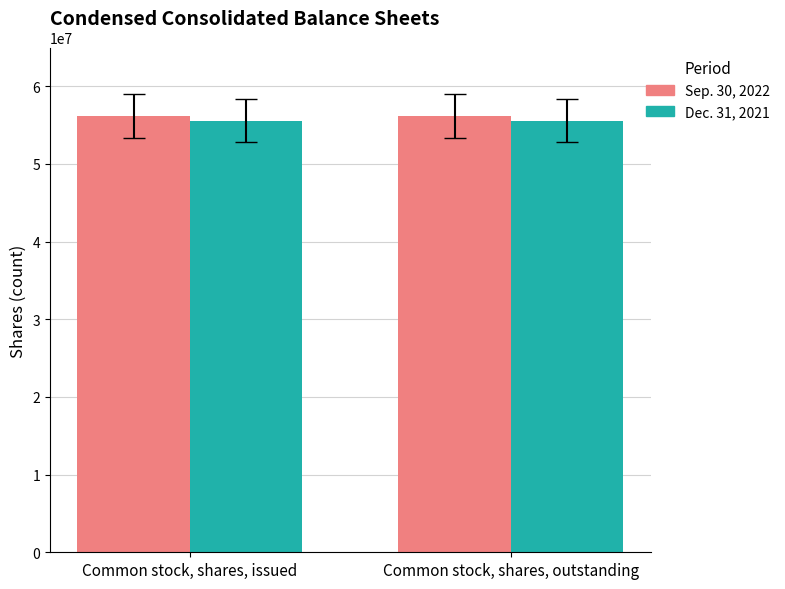

List the series in order of their overall mean, lowest first.

Dec. 31, 2021, Sep. 30, 2022